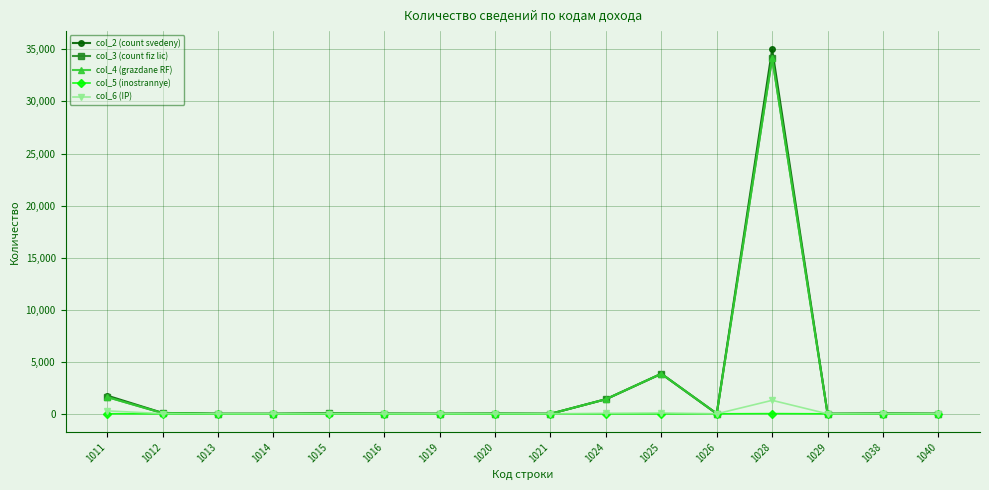

True or false: col_4 (grazdane RF) has more than 0 points higher than both neighbors.

True